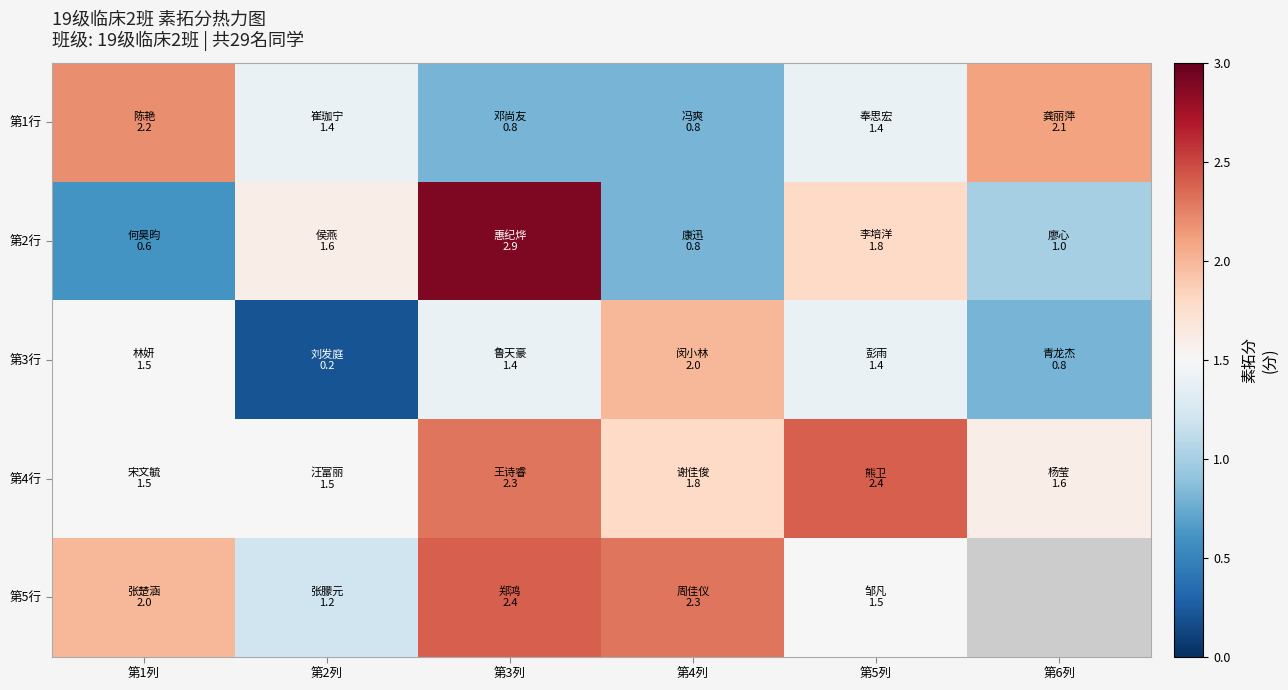

What is the difference between the 第2行 values at 第5列 and 第1列?

1.2